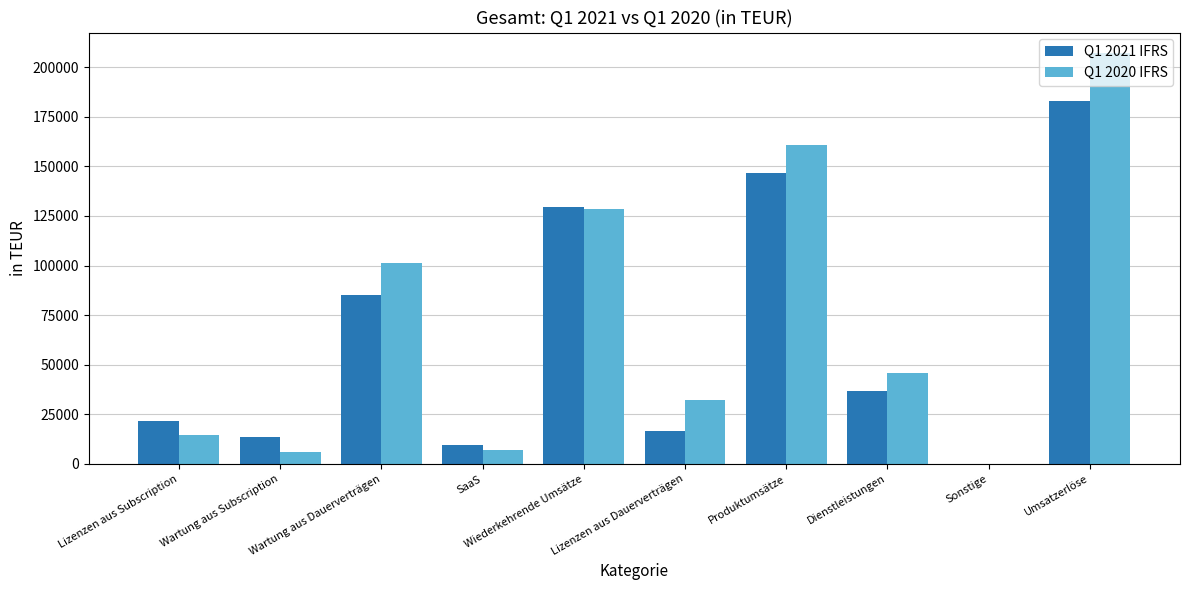

Is it true that Q1 2020 IFRS equals 47043 at Lizenzen aus Dauerverträgen?

False